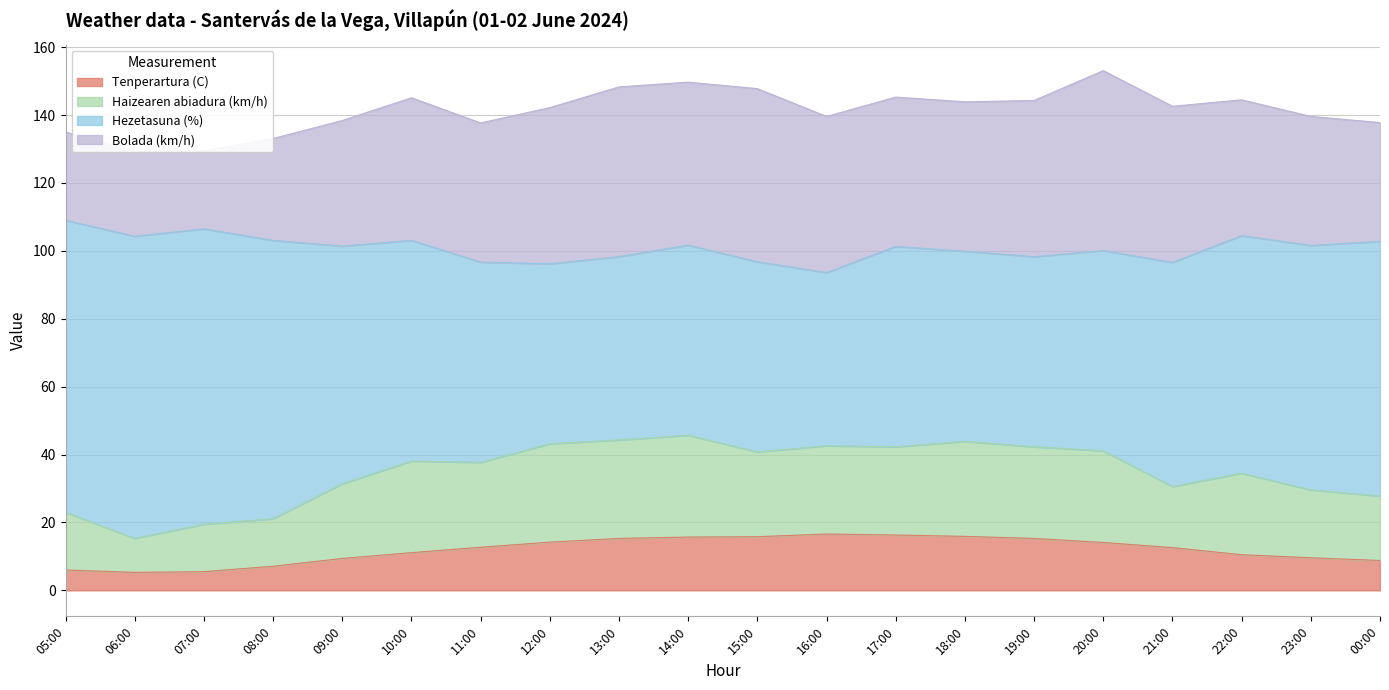

Reading left to right, list all the values displayed in this chart.

Tenperartura (C): 6.0	5.3	5.5	7.1	9.4	11.1	12.7	14.2	15.3	15.7	15.8	16.6	16.3	15.9	15.3	14.1	12.6	10.5	9.6	8.8
Haizearen abiadura (km/h): 17.0	10.0	14.0	14.0	22.0	27.0	25.0	29.0	29.0	30.0	25.0	26.0	26.0	28.0	27.0	27.0	18.0	24.0	20.0	19.0
Hezetasuna (%): 86.0	89.0	87.0	82.0	70.0	65.0	59.0	53.0	54.0	56.0	56.0	51.0	59.0	56.0	56.0	59.0	66.0	70.0	72.0	75.0
Bolada (km/h): 26.0	25.0	23.0	30.0	37.0	42.0	41.0	46.0	50.0	48.0	51.0	46.0	44.0	44.0	46.0	53.0	46.0	40.0	38.0	35.0